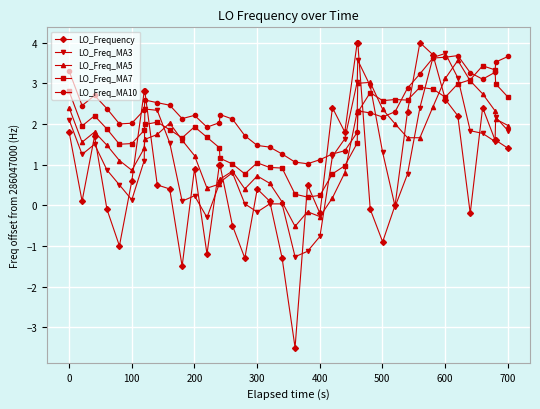

True or false: LO_Freq_MA7 and LO_Freq_MA3 cross at least once.

True